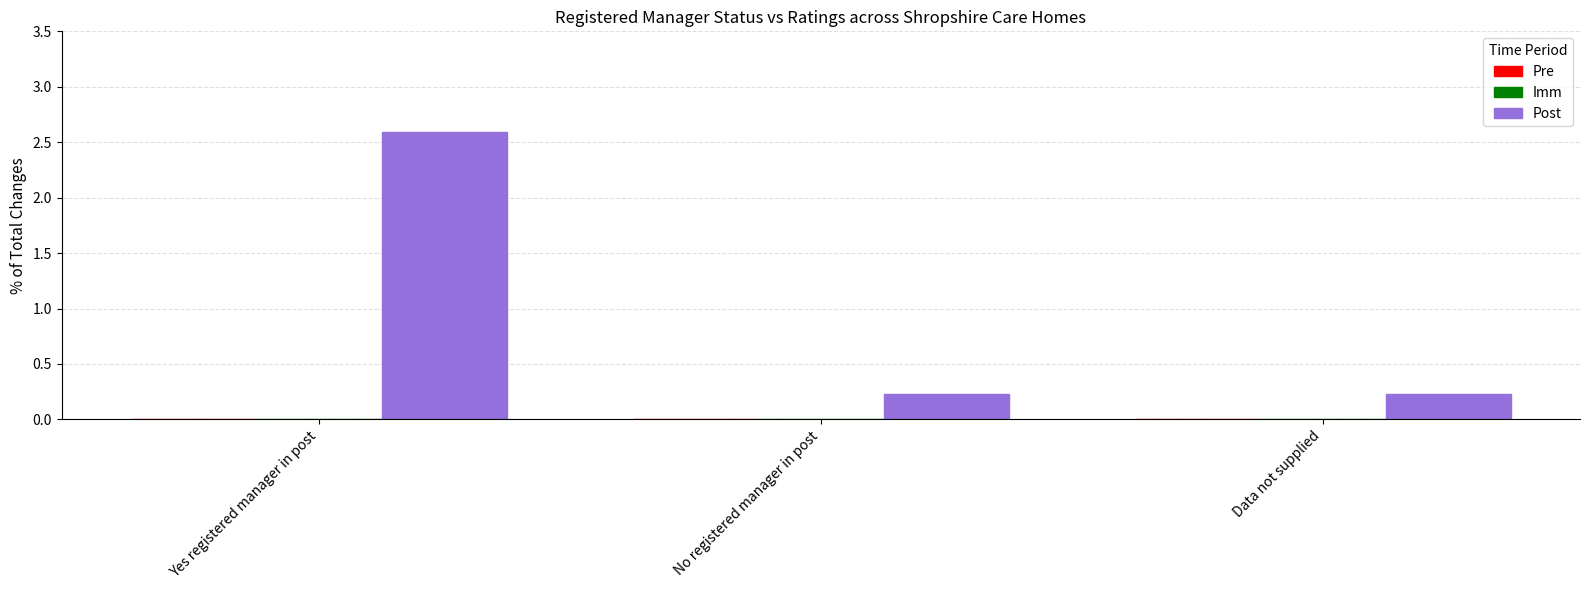

Does the chart contain any negative values?

No